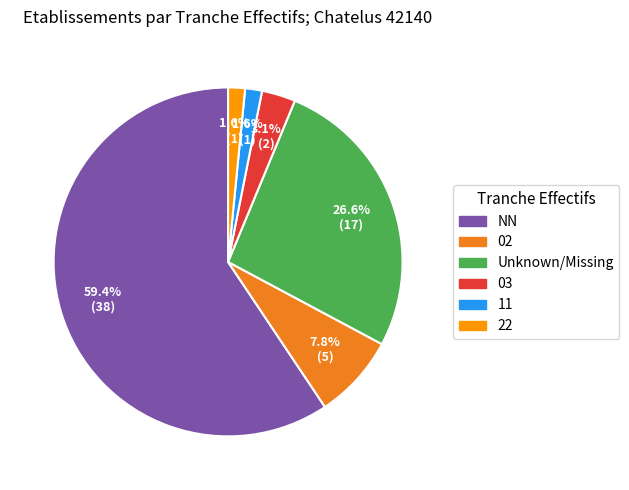

Do 22 and Unknown/Missing together represent more than half of the pie?

No